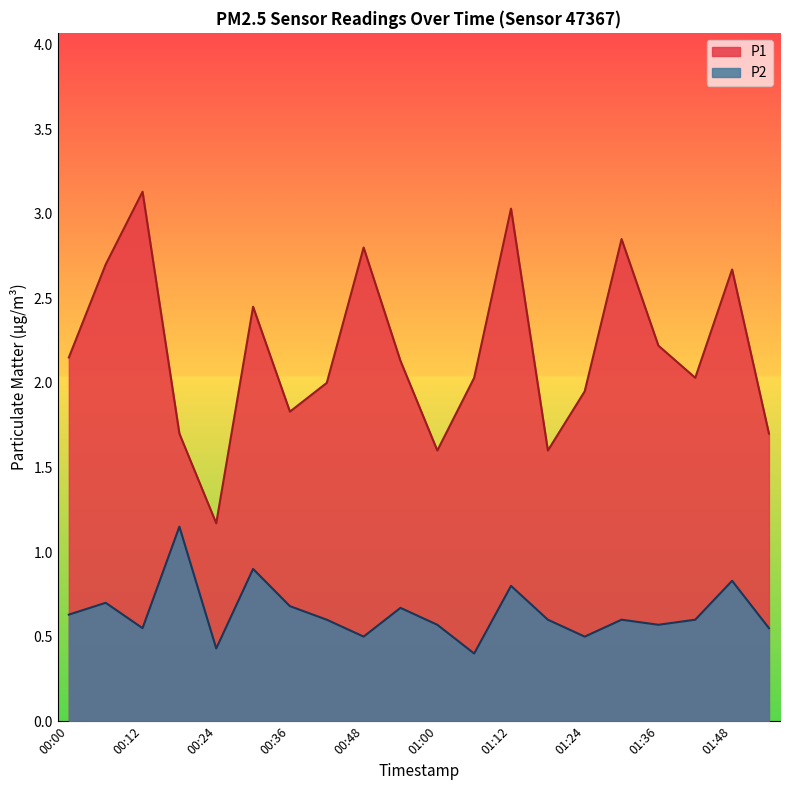

What position from the right is 00:42?

13